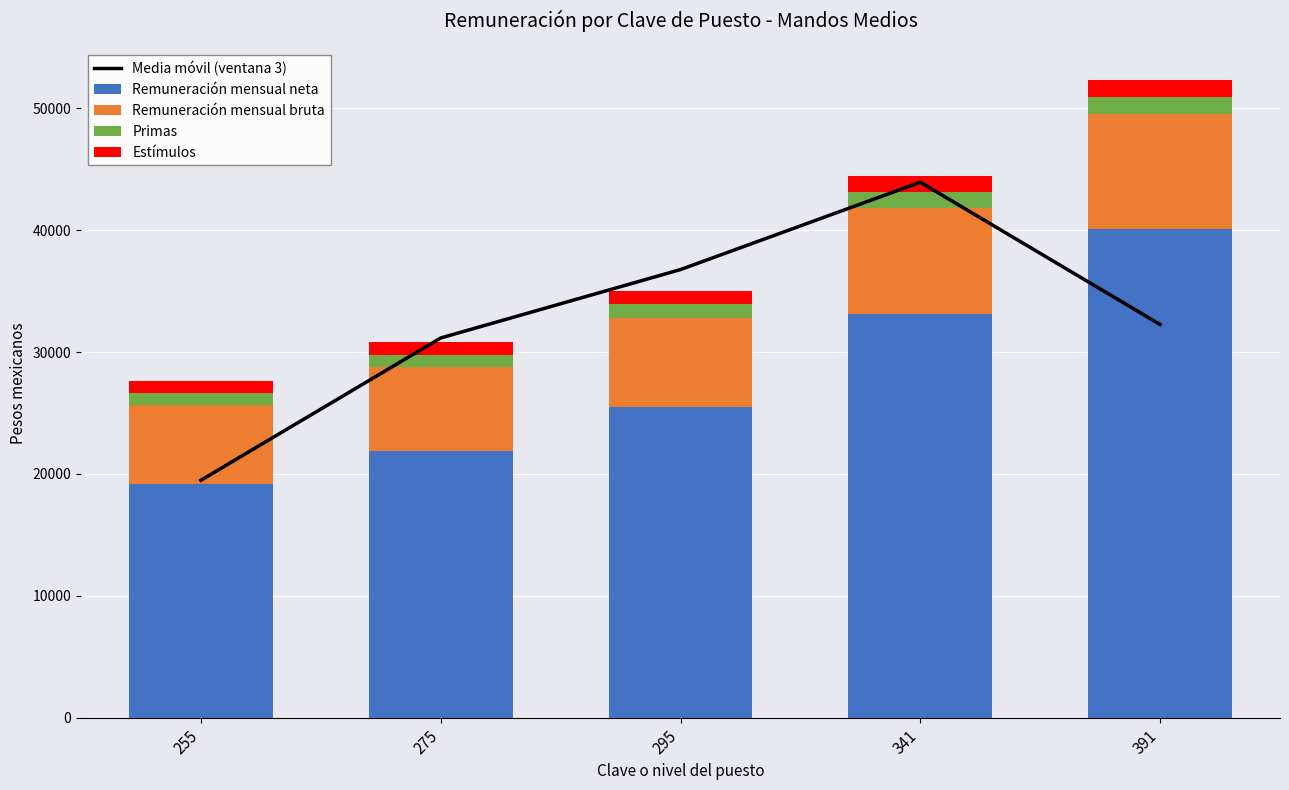

Which label corresponds to the largest value in the chart?

341